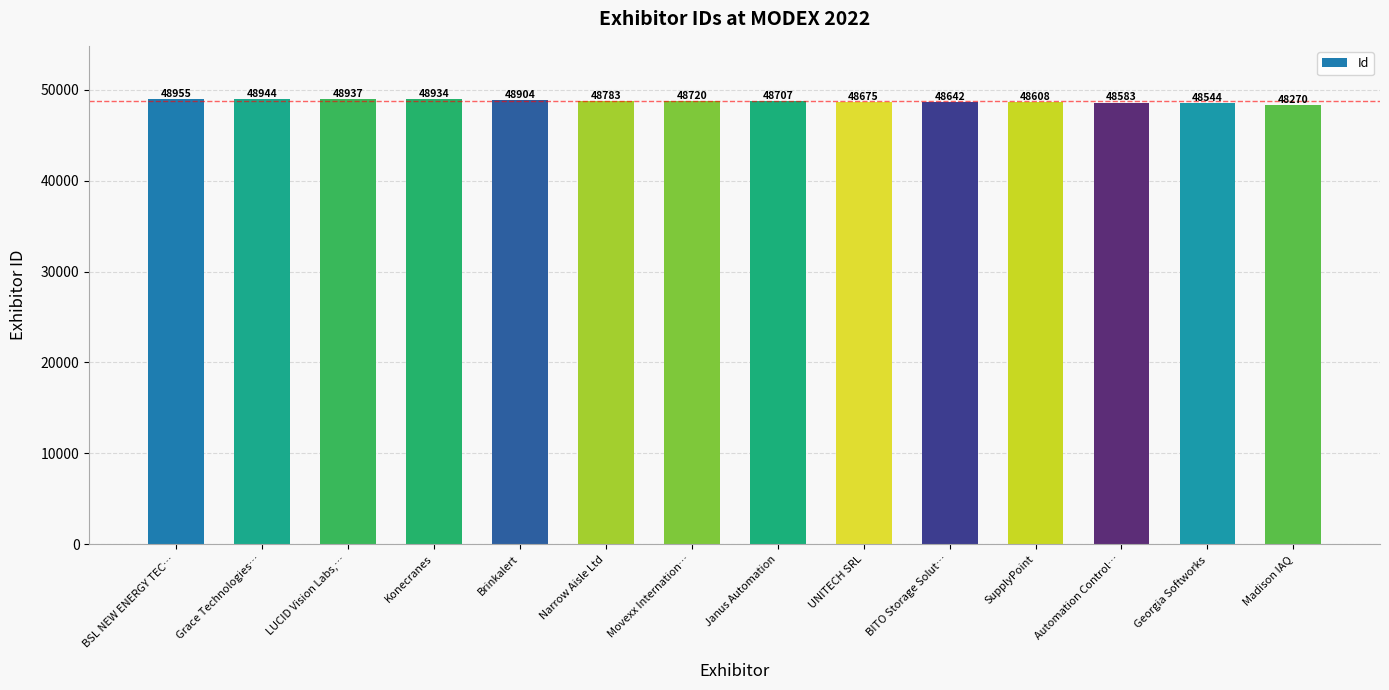

Reading left to right, list all the values displayed in this chart.

BSL NEW ENERGY TEC…=48955	Grace Technologies…=48944	LUCID Vision Labs,…=48937	Konecranes=48934	Brinkalert=48904	Narrow Aisle Ltd=48783	Movexx Internation…=48720	Janus Automation=48707	UNITECH SRL=48675	BITO Storage Solut…=48642	SupplyPoint=48608	Automation Control…=48583	Georgia Softworks=48544	Madison IAQ=48270